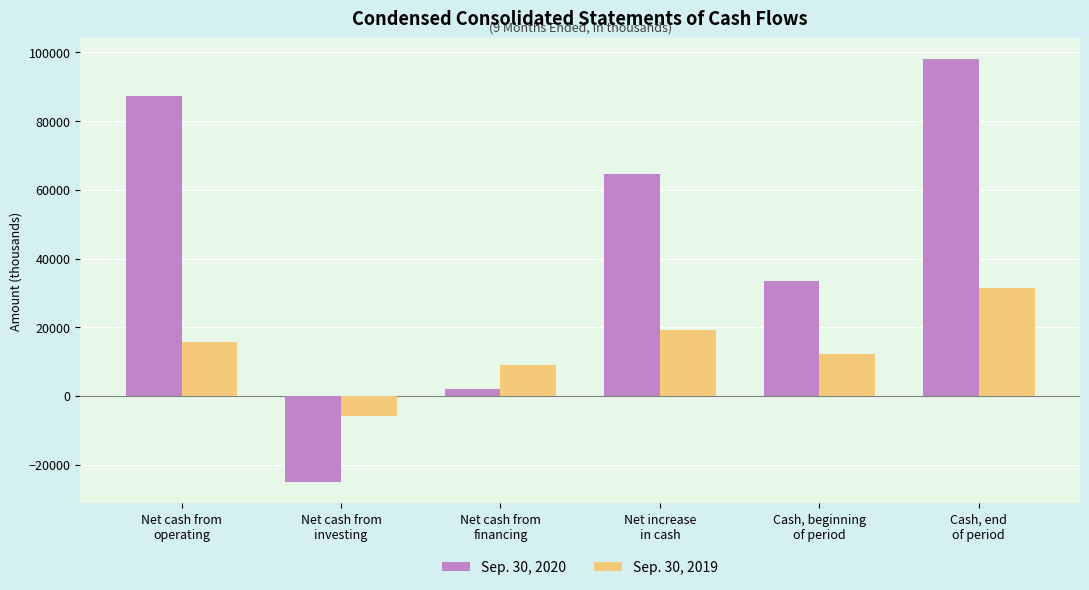

What is the average value of the Sep. 30, 2019 series?

13608